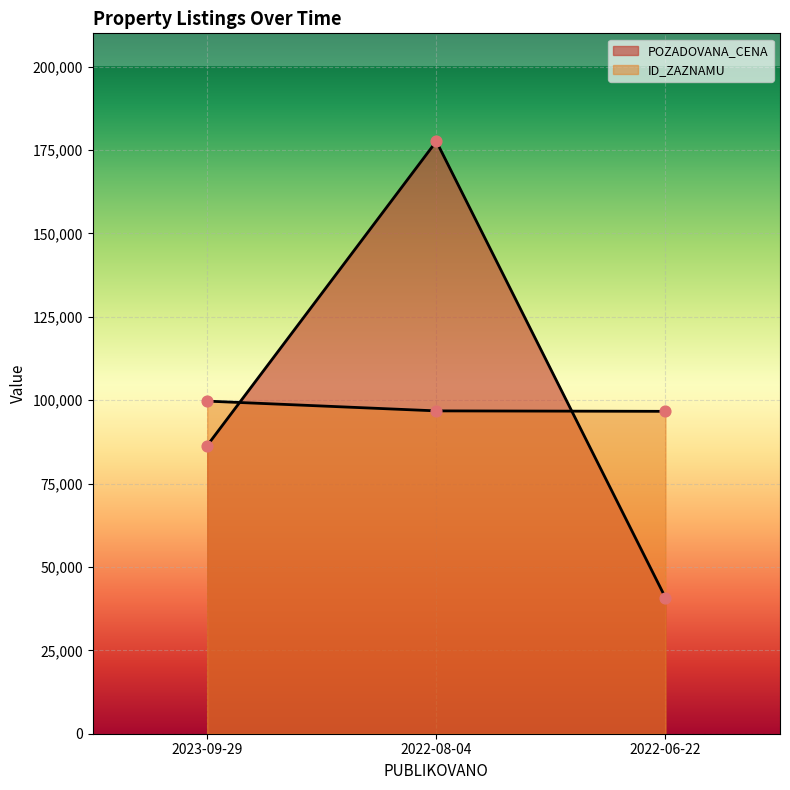

Which series has the largest total across all categories?

POZADOVANA_CENA